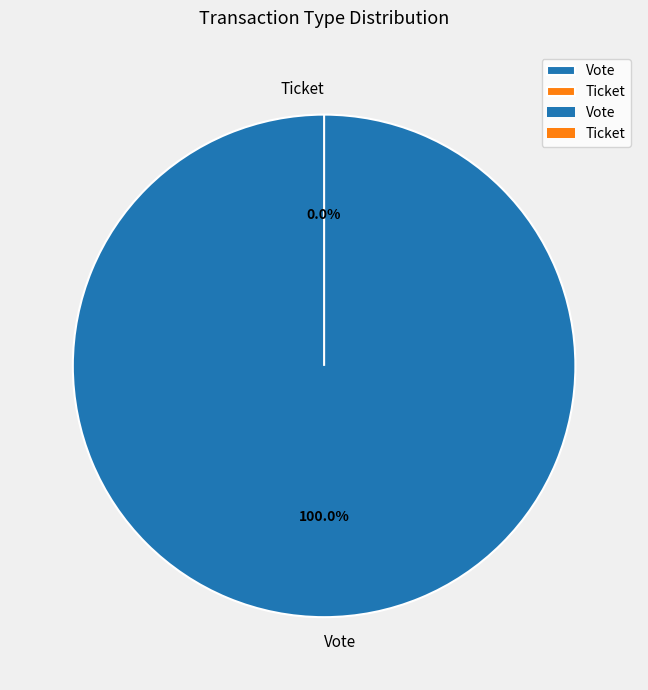

Which category has the biggest portion of the pie?

Vote